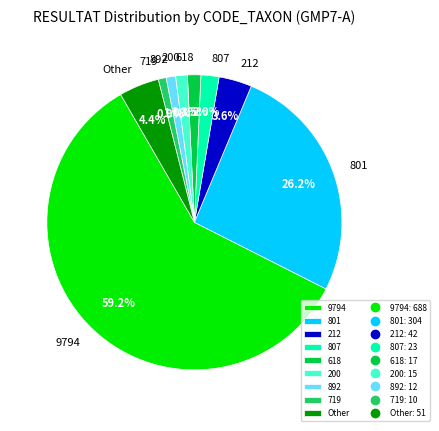

Between 9794 and 719, which is larger?

9794